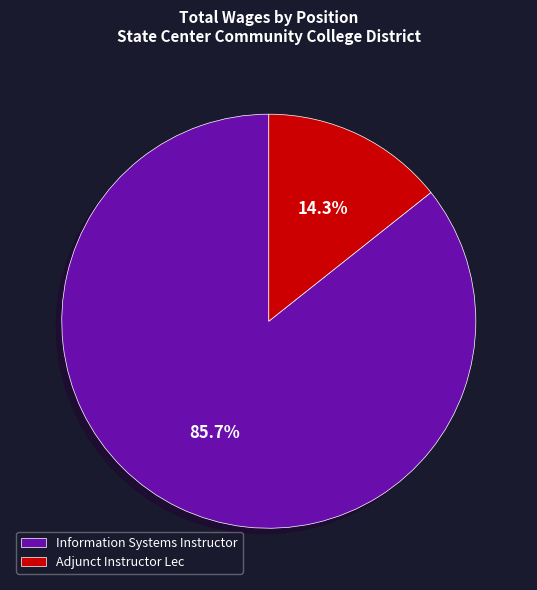

Which slice is the smallest?

Adjunct Instructor Lec